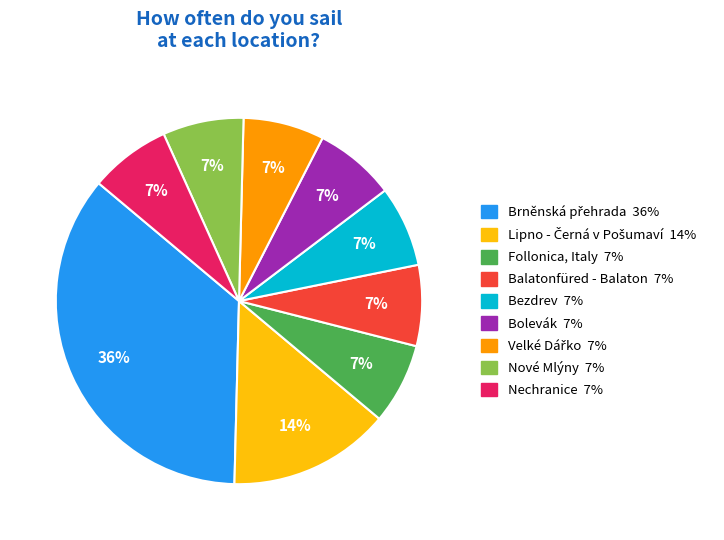

How many slices are in this pie chart?

9